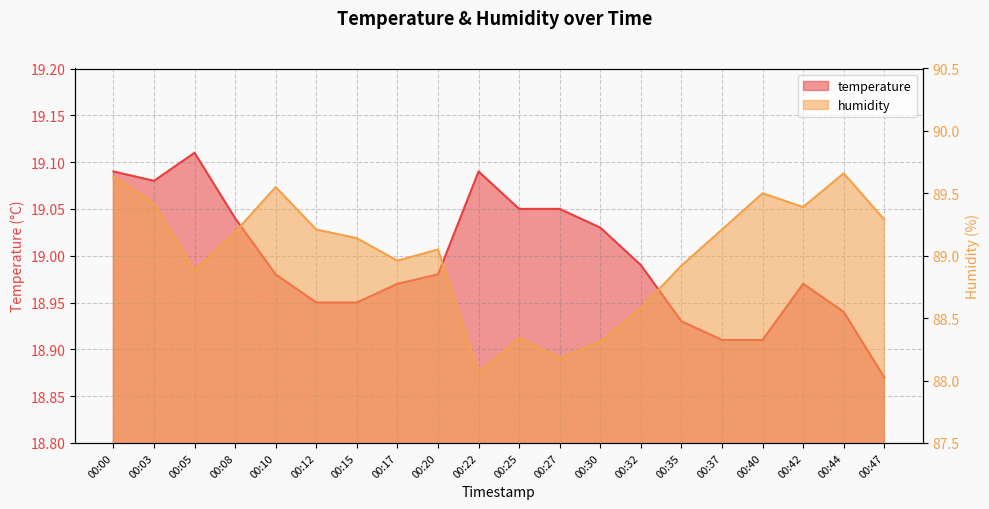

Rank the series by their average value, from highest to lowest.

humidity, temperature